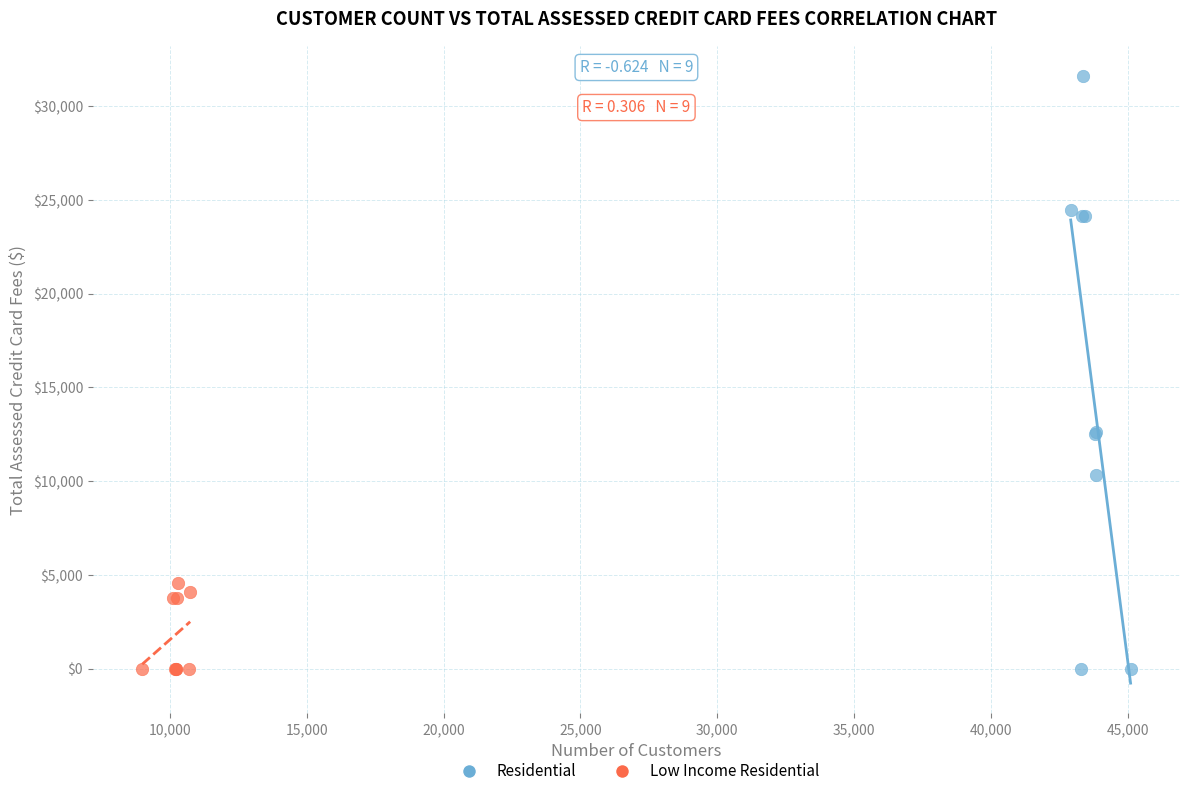

Which series reaches the maximum Y coordinate?

Residential